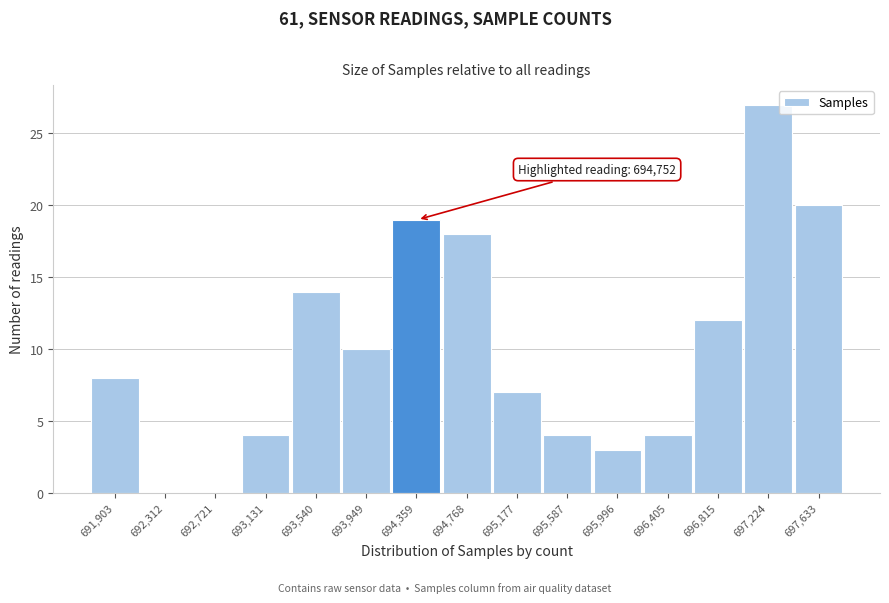

Reading left to right, list all the values displayed in this chart.

691,903=8	692,312=0	692,721=0	693,131=4	693,540=14	693,949=10	694,359=19	694,768=18	695,177=7	695,587=4	695,996=3	696,405=4	696,815=12	697,224=27	697,633=20